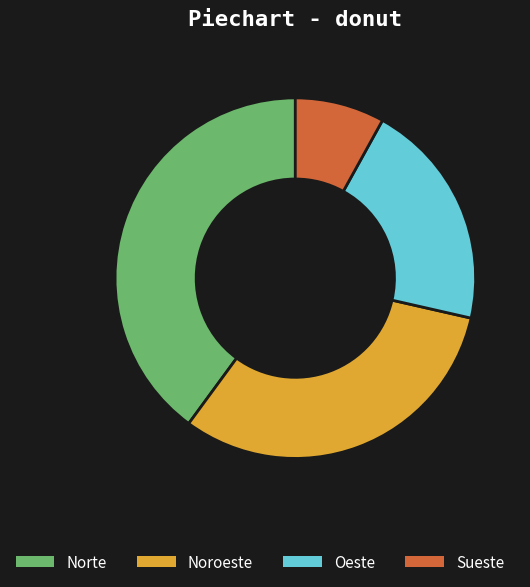

How many slices are in this pie chart?

4